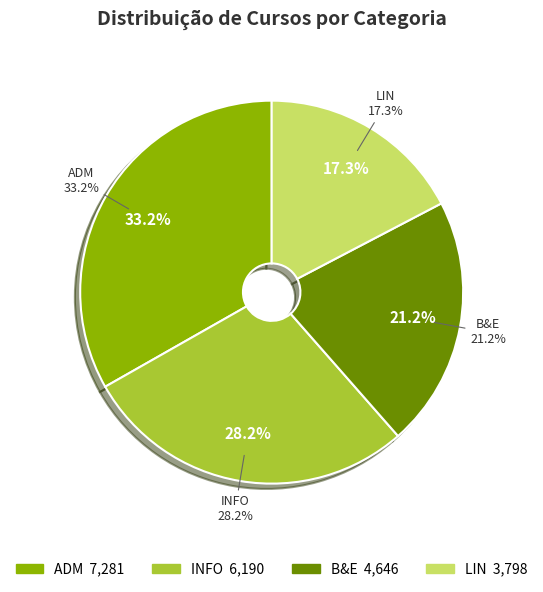

Is there a majority slice in this chart?

No